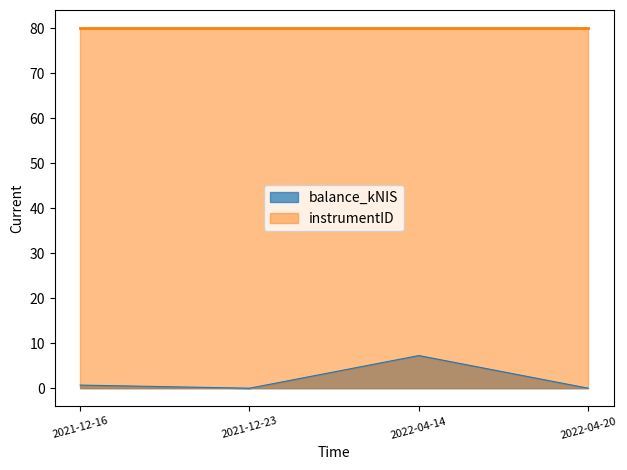

What is the average value?

2.0